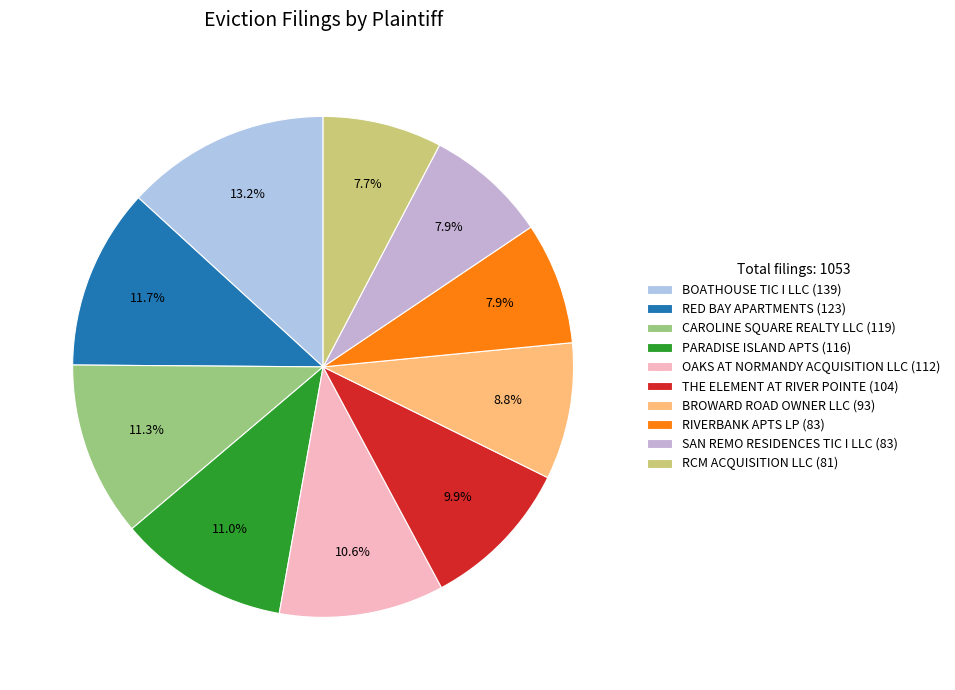

Is it true that OAKS AT NORMANDY ACQUISITION LLC is 1% of the pie?

False